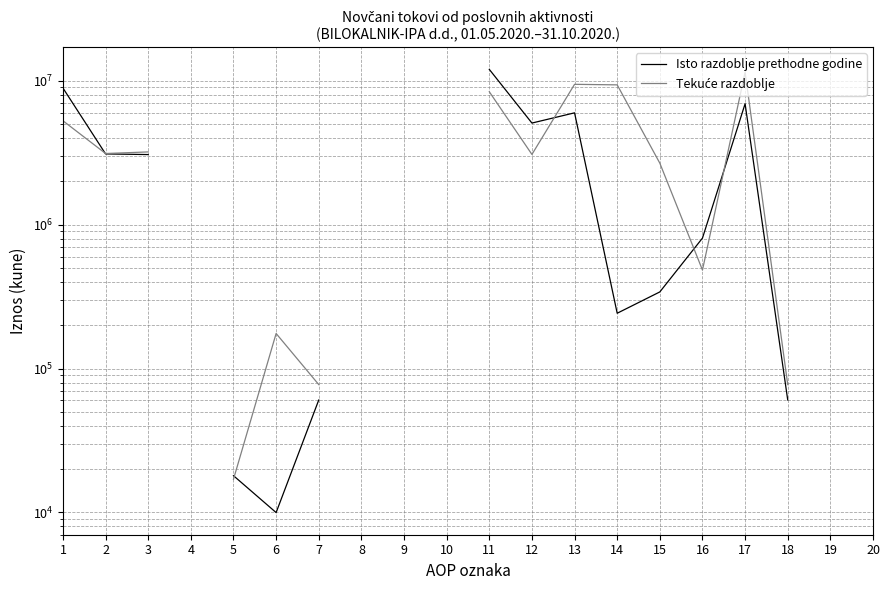

How many lines are shown in the chart?

2